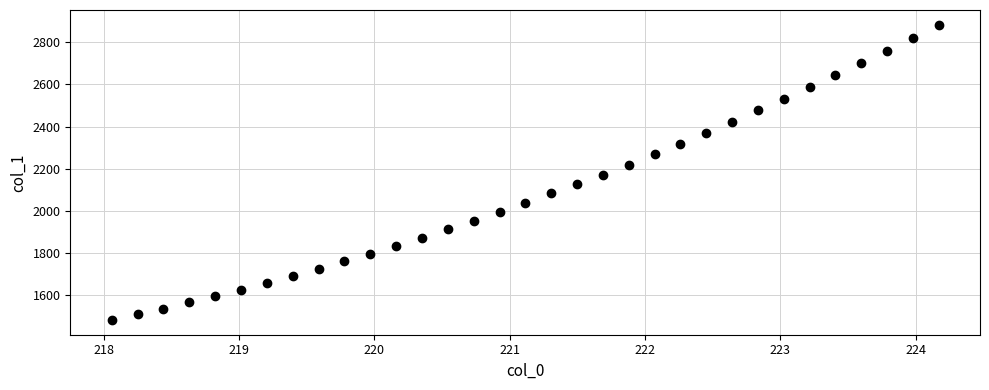

What is the range of X values (max minus min)?

6.1